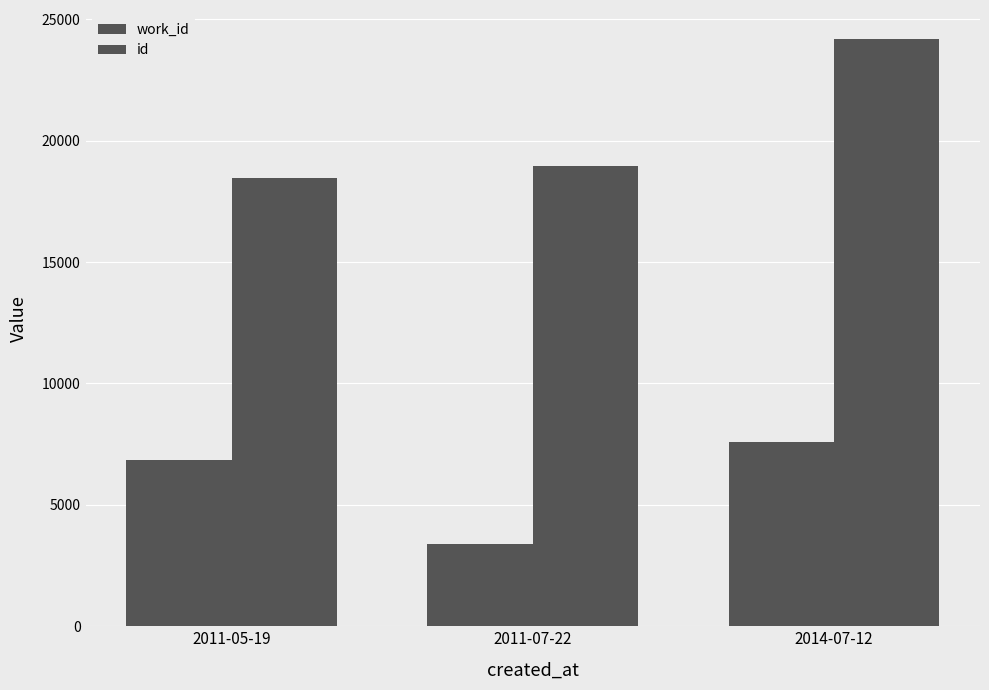

How many series are shown in this chart?

2